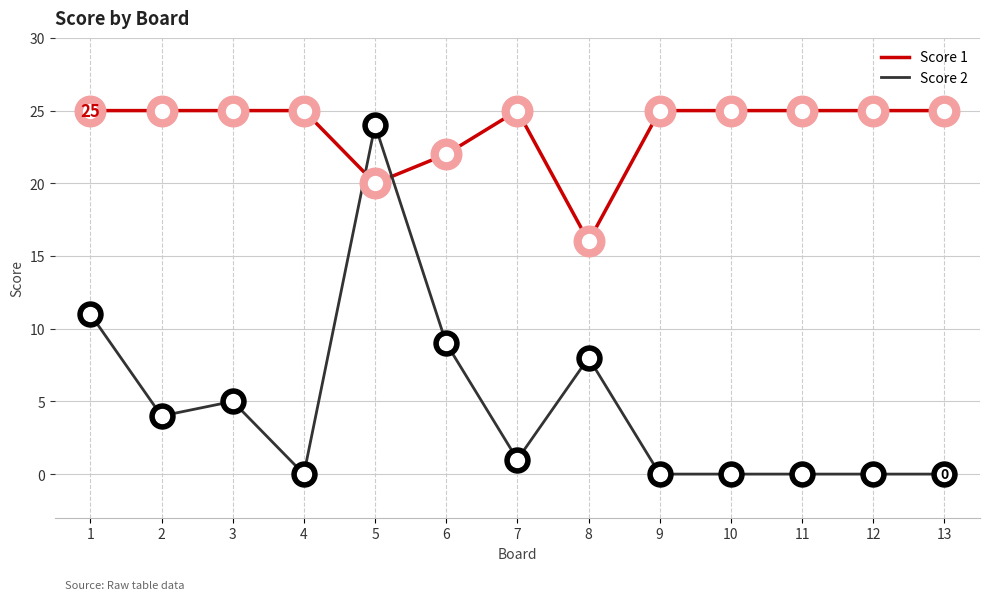

Where is the first local minimum for Score 2?

2